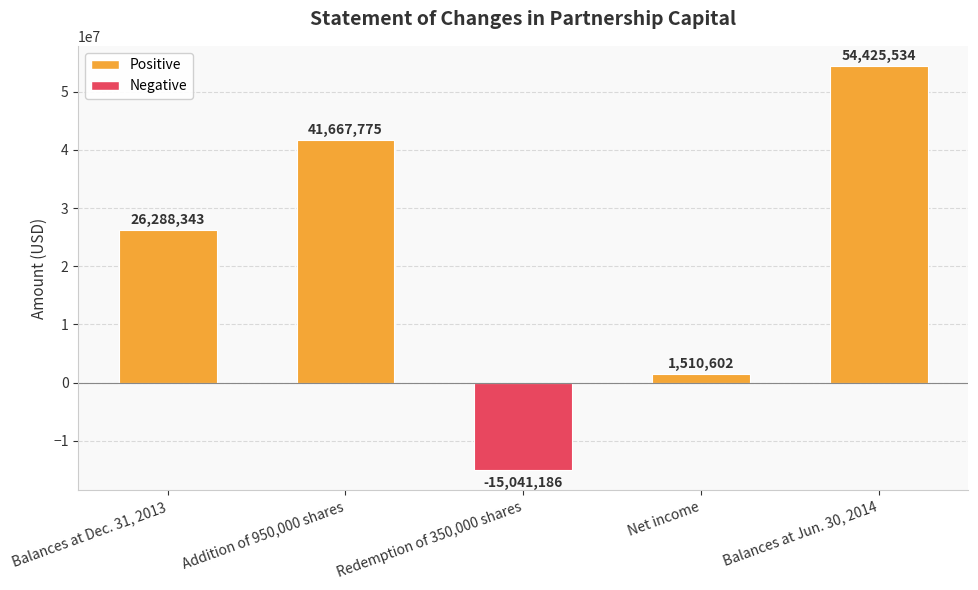

What is the difference between the maximum and second lowest values?

52914932